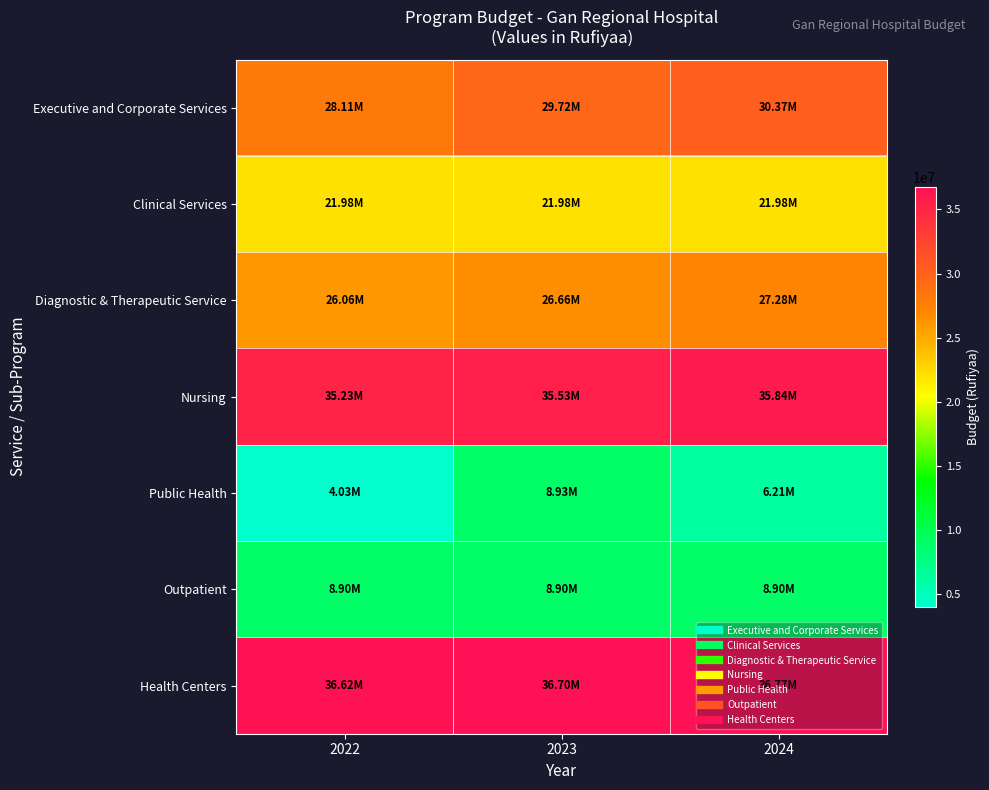

How many distinct data groups are displayed?

7